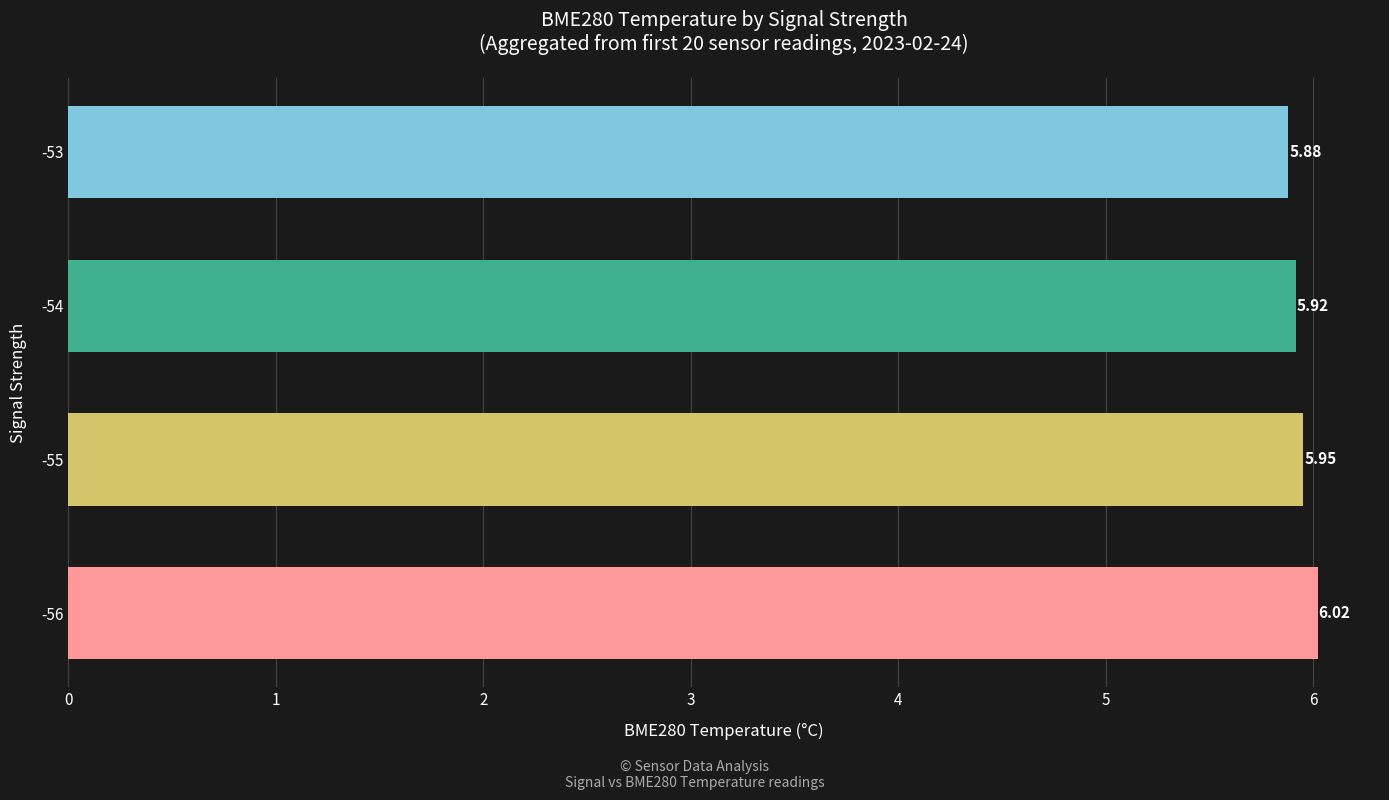

Rank the categories by value from lowest to highest.

-53, -54, -55, -56